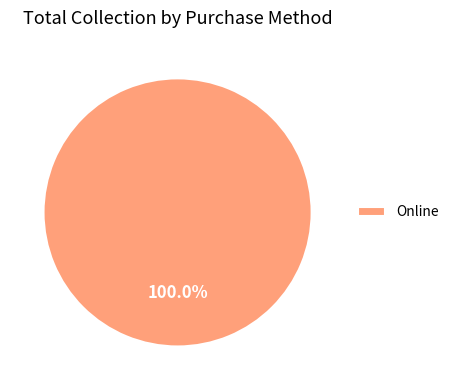

To the nearest percent, what portion does Online represent?

100%